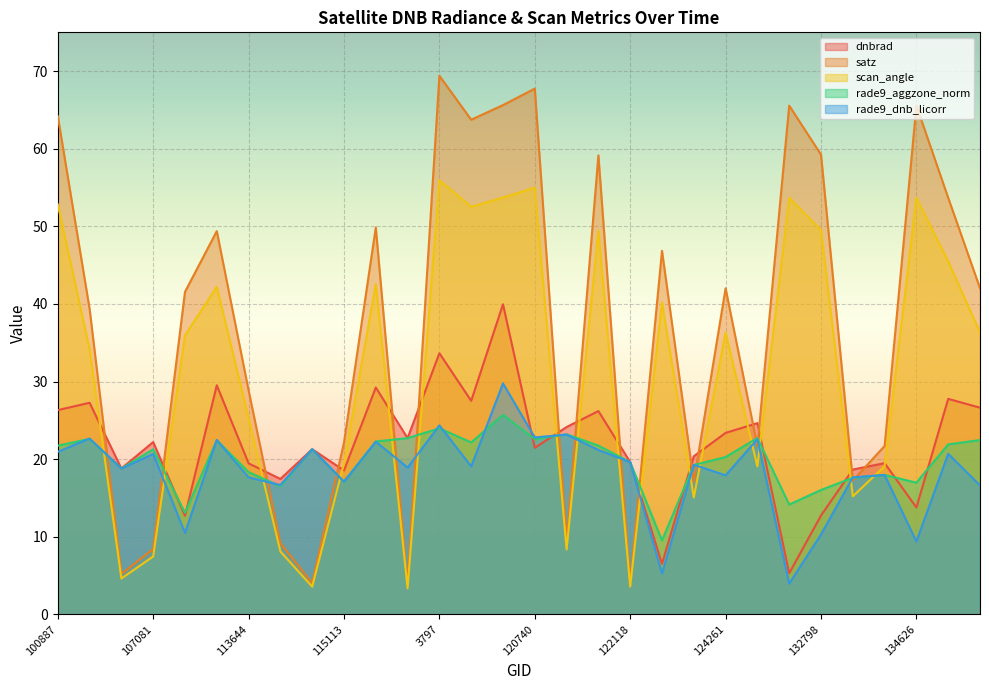

True or false: satz and scan_angle intersect in this chart.

False